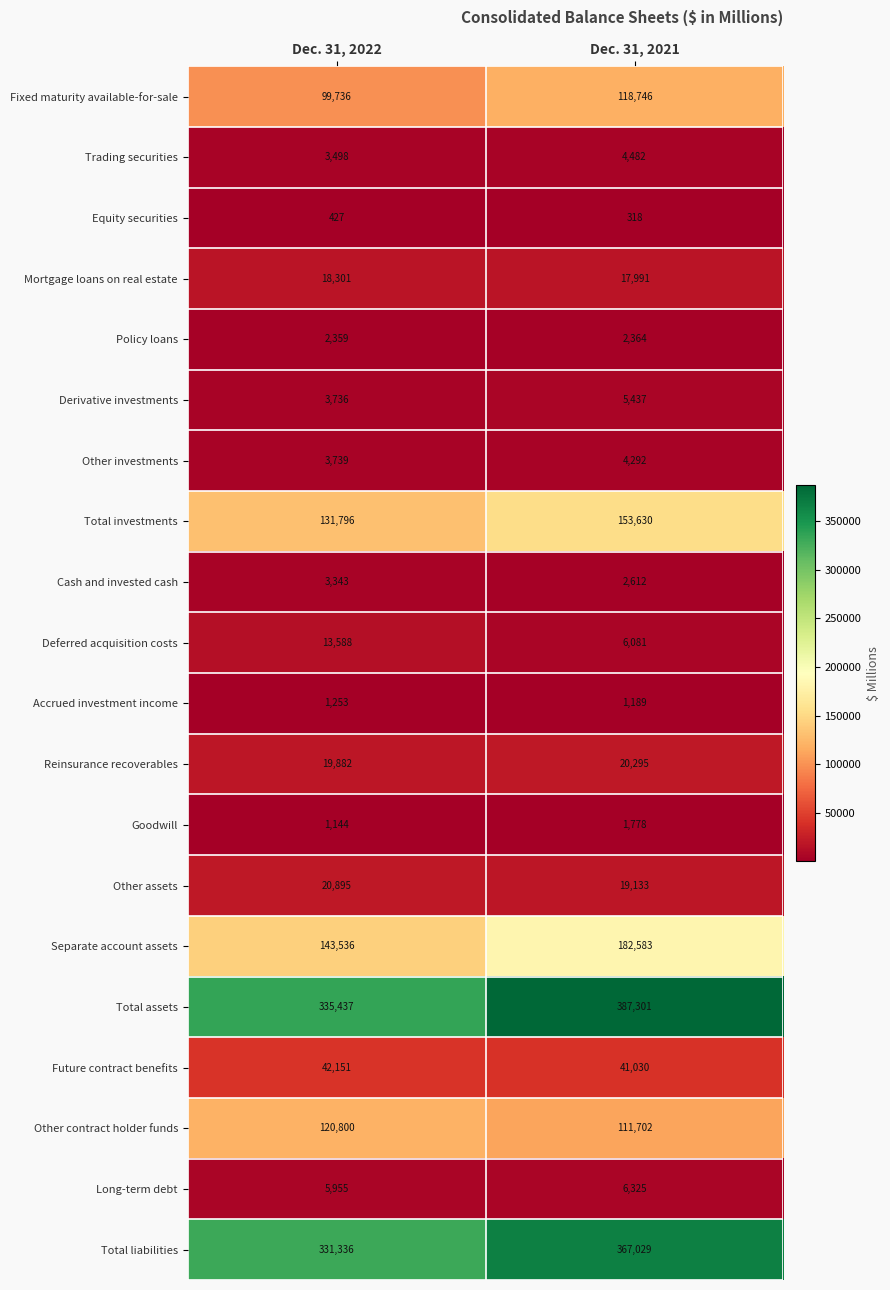

What value does the Goodwill series have at Dec. 31, 2021, to the nearest 50?

1800